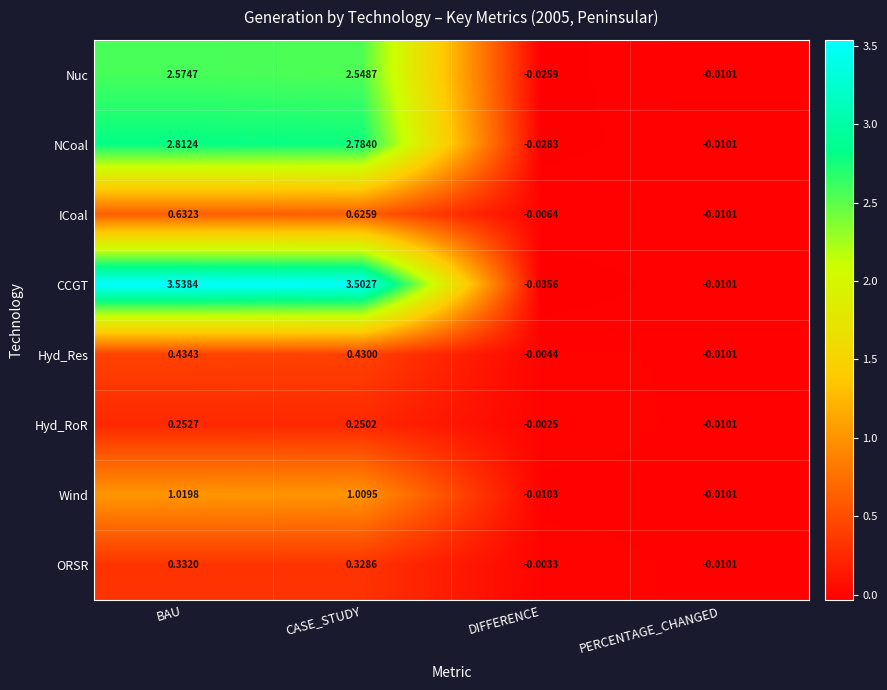

At which category is the sum across all series the highest?

BAU